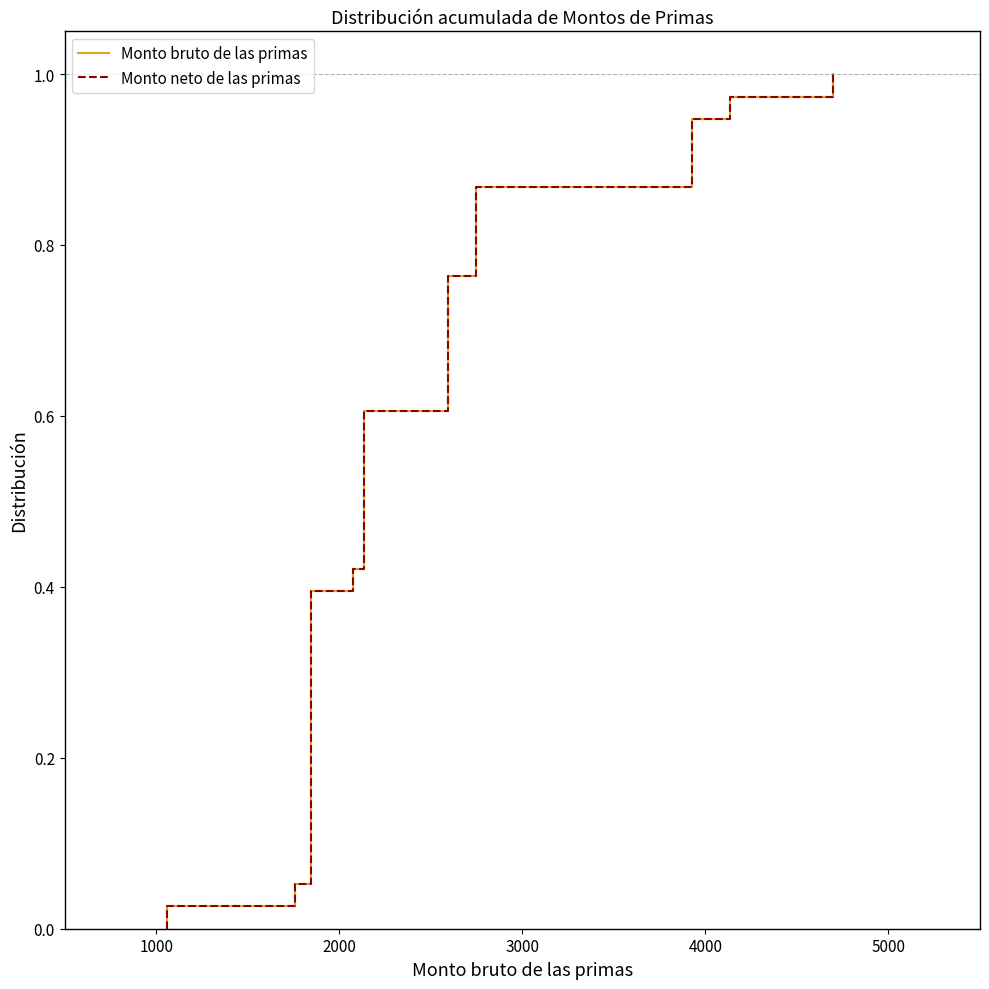

True or false: Monto neto de las primas and Monto bruto de las primas intersect in this chart.

False